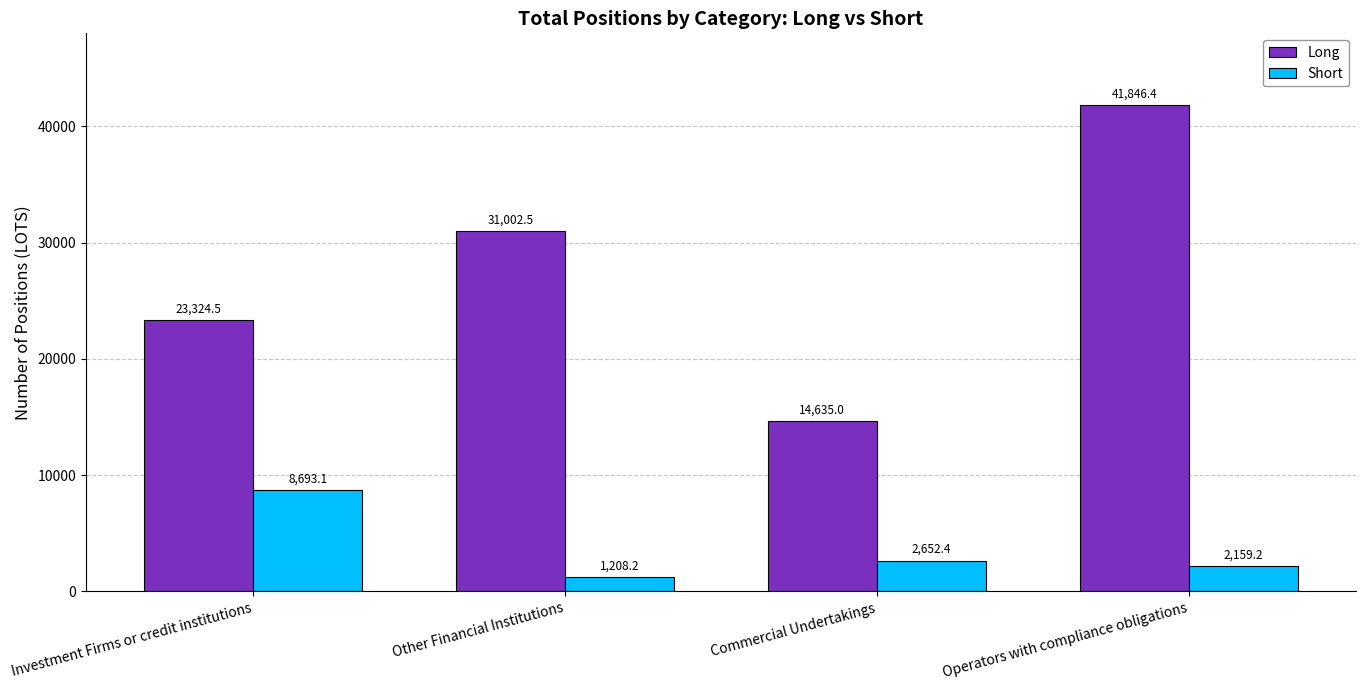

Which series changed the most between Investment Firms or credit institutions and Other Financial Institutions?

Long